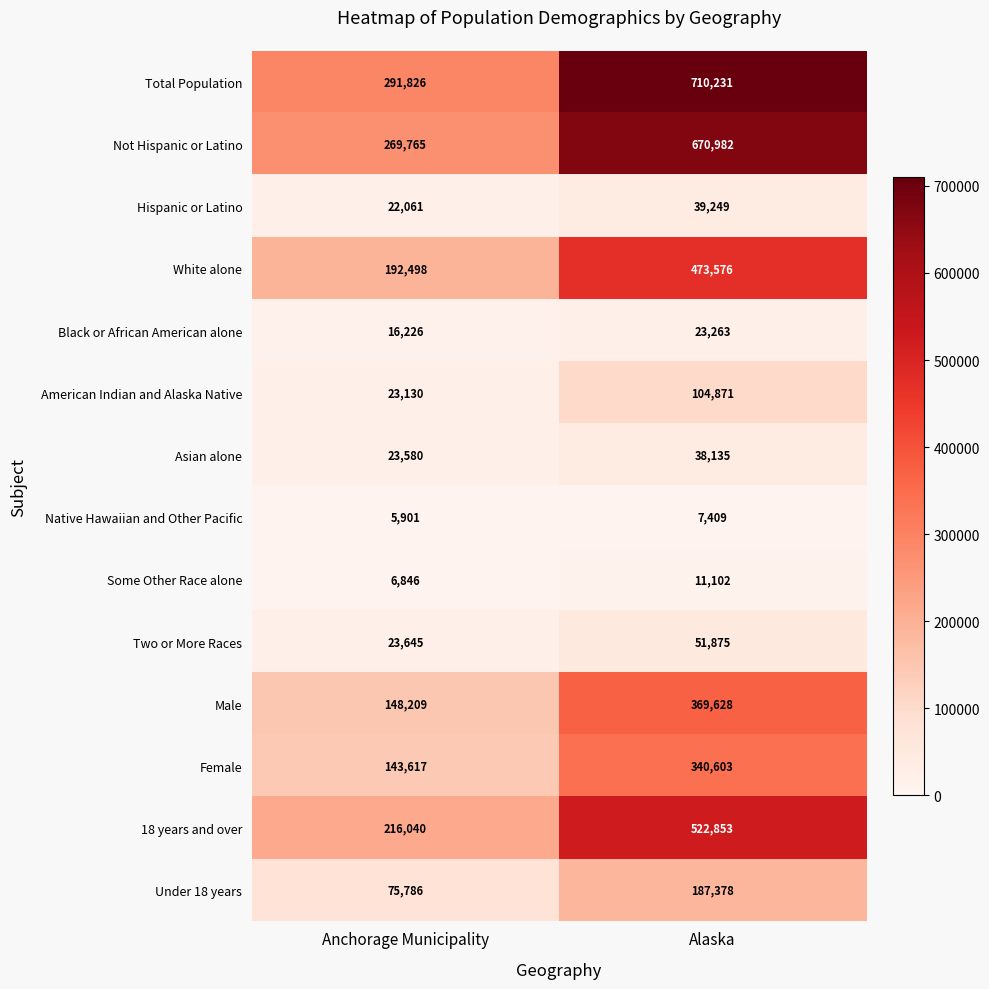

At which category is the sum across all series the highest?

Alaska